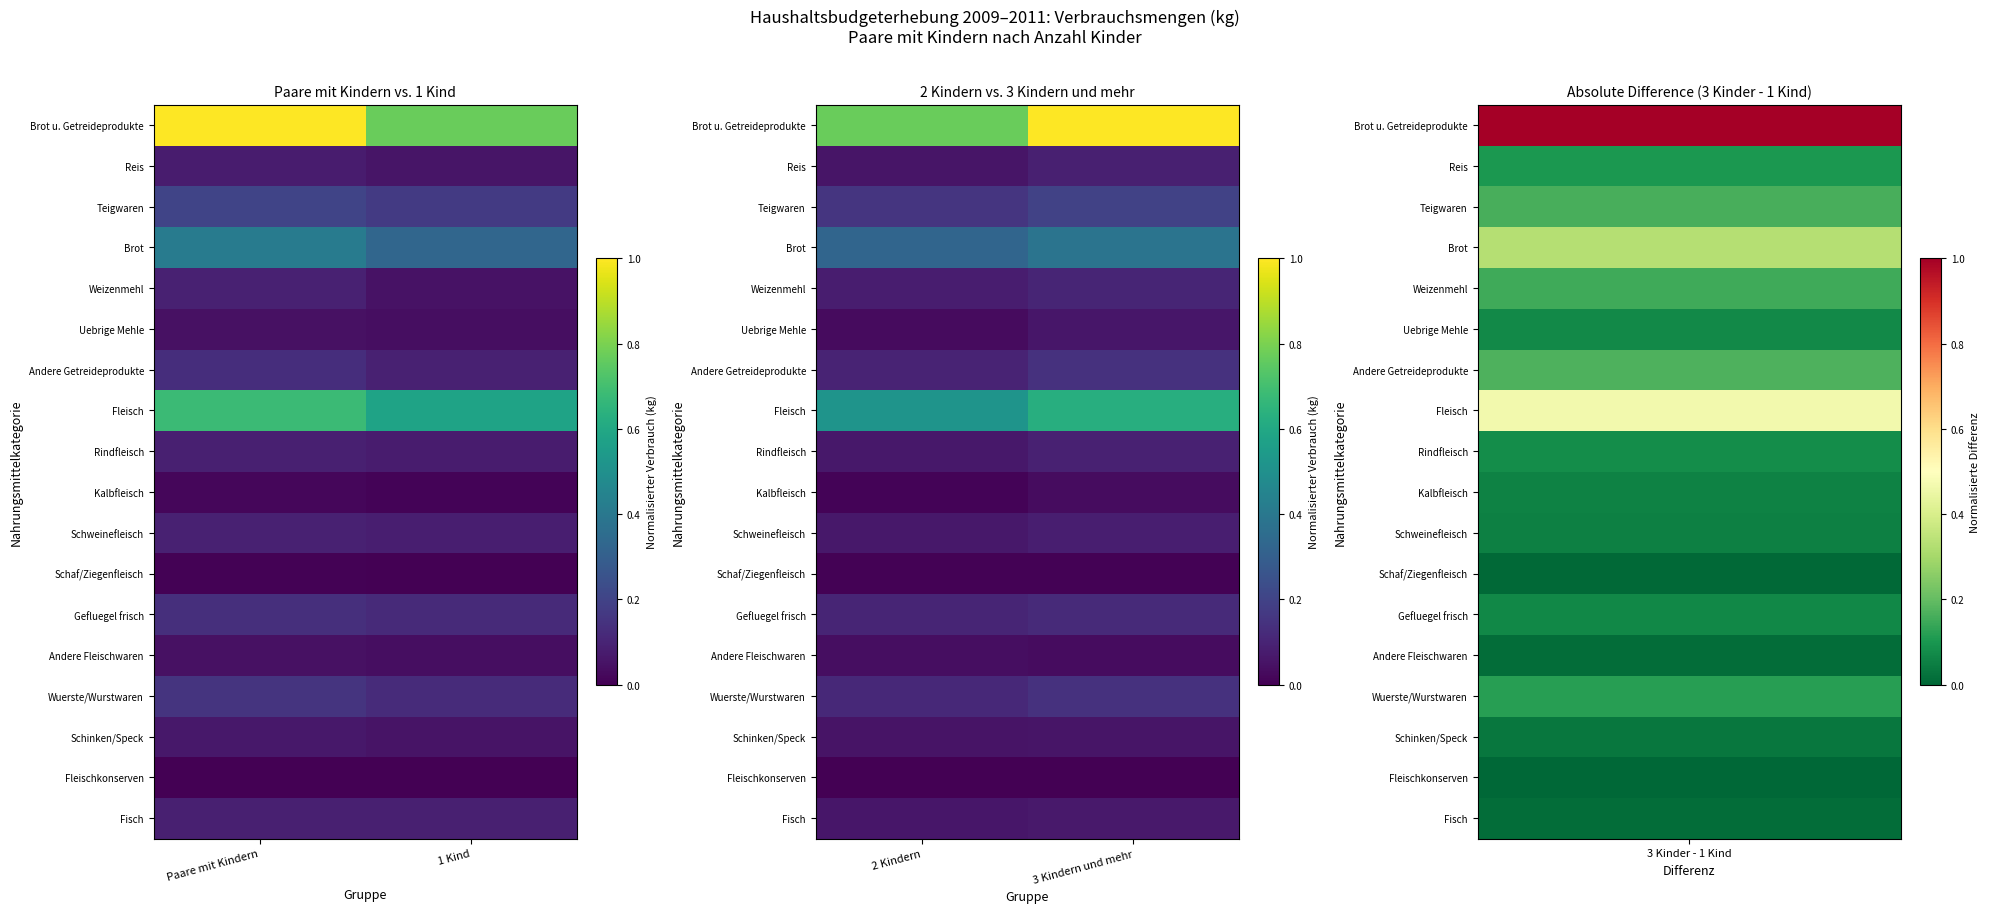

Count the Schinken/Speck values in the range 0 to 1.

2